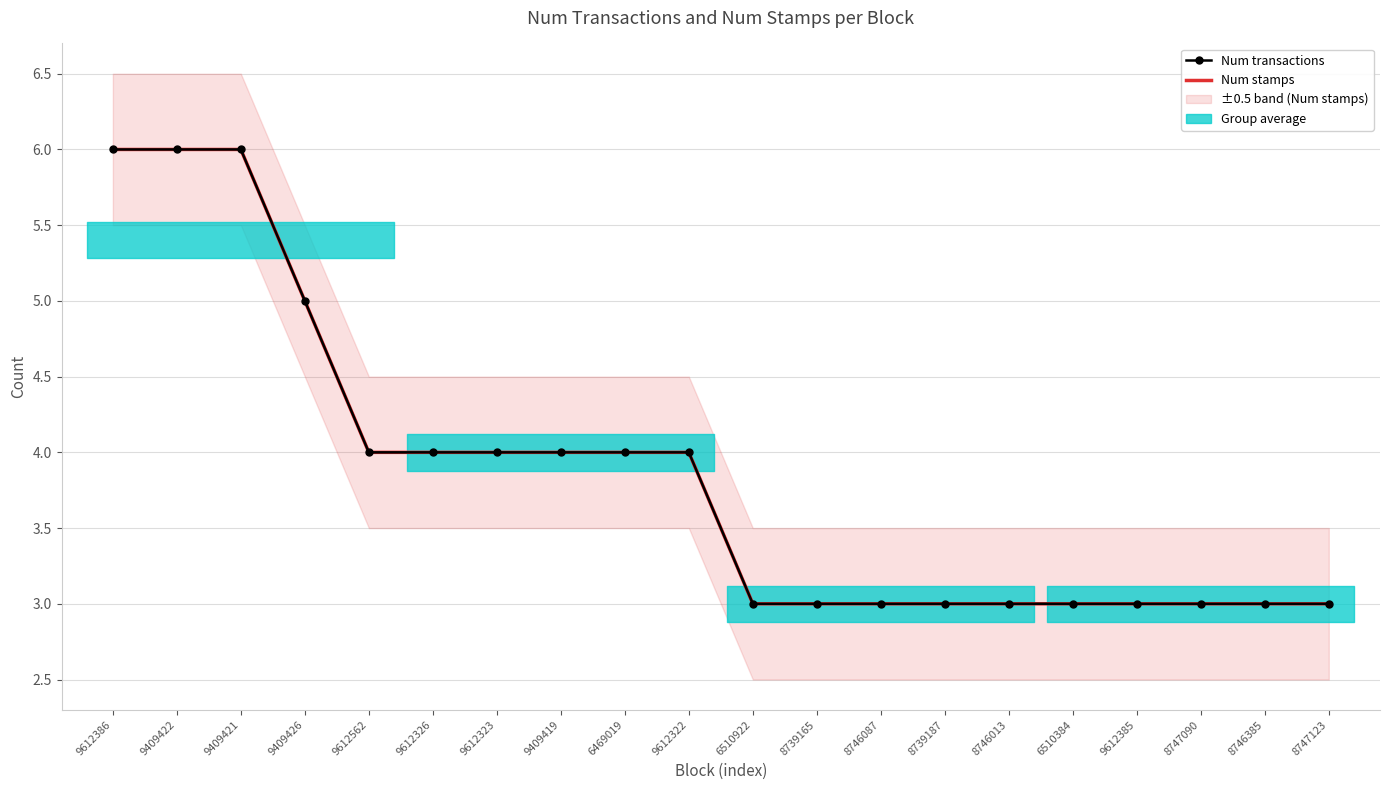

What is the minimum value shown in the chart?

3